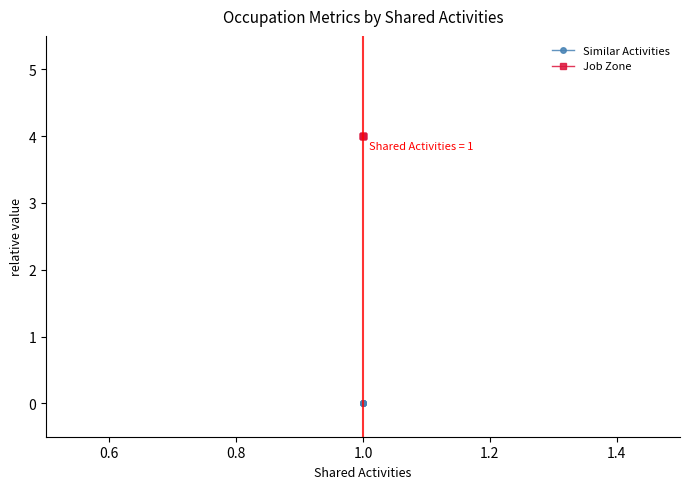

How many lines are shown in the chart?

2